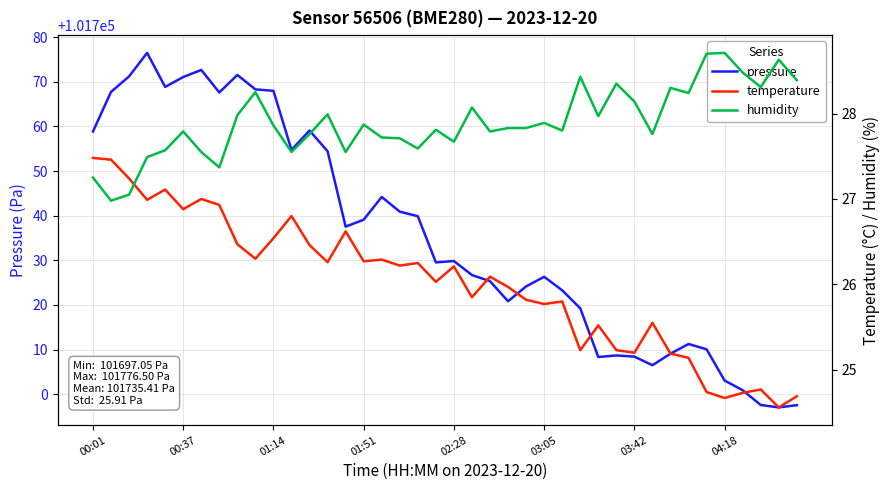

What is the minimum value for pressure?

101697.1